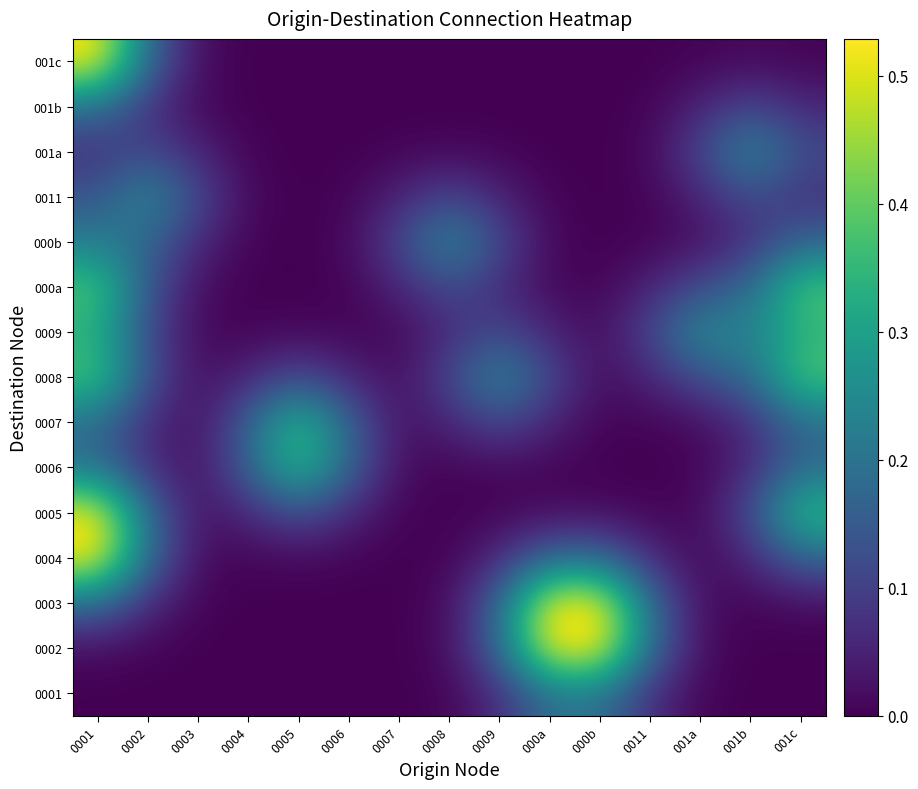

List the series in order of their peak value, lowest first.

001b, 0001, 000b, 001a, 0011, 0009, 0006, 0007, 0008, 000a, 0003, 0004, 001c, 0002, 0005